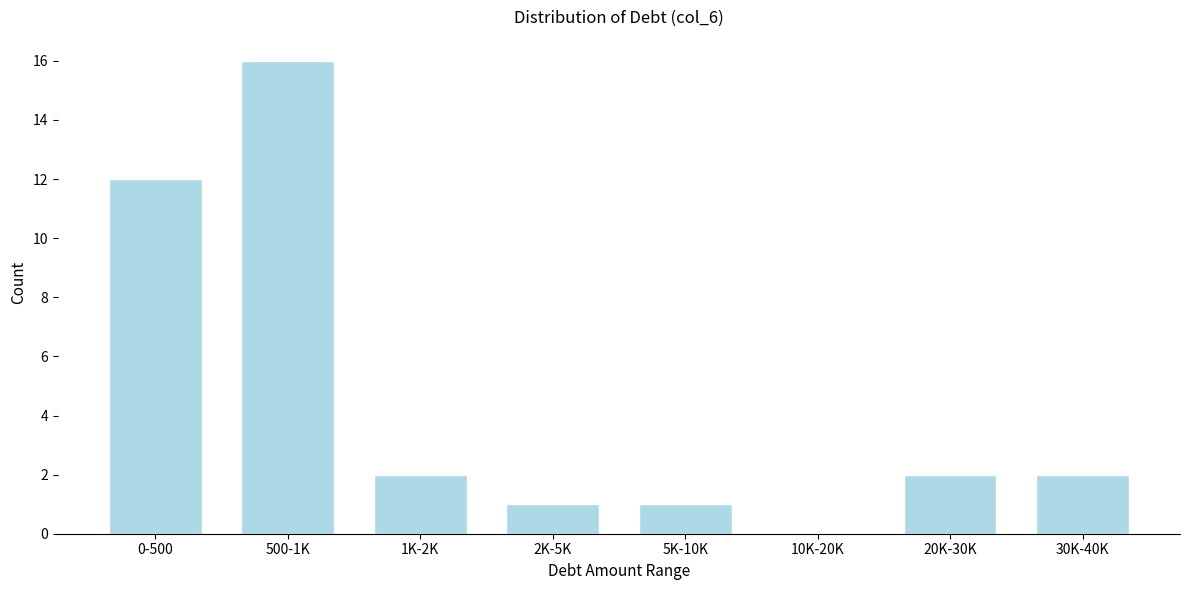

Reading left to right, list all the values displayed in this chart.

0-500=12	500-1K=16	1K-2K=2	2K-5K=1	5K-10K=1	10K-20K=0	20K-30K=2	30K-40K=2